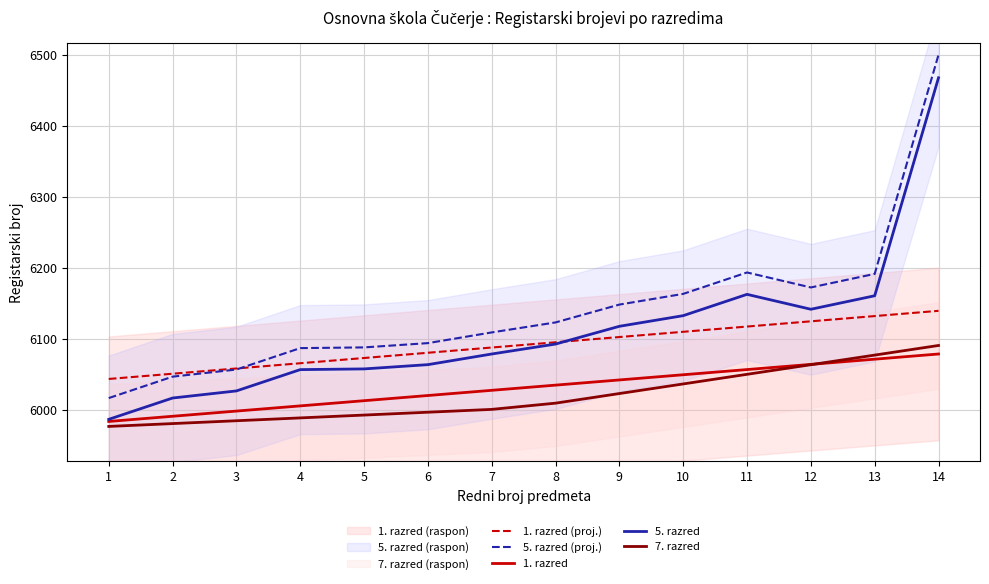

Between 9 and 14, which is larger?

14